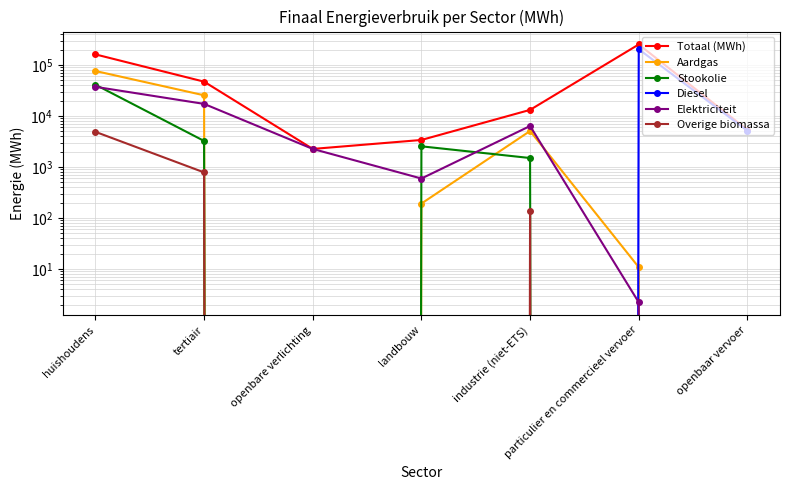

What is the greatest value displayed?

253264.5